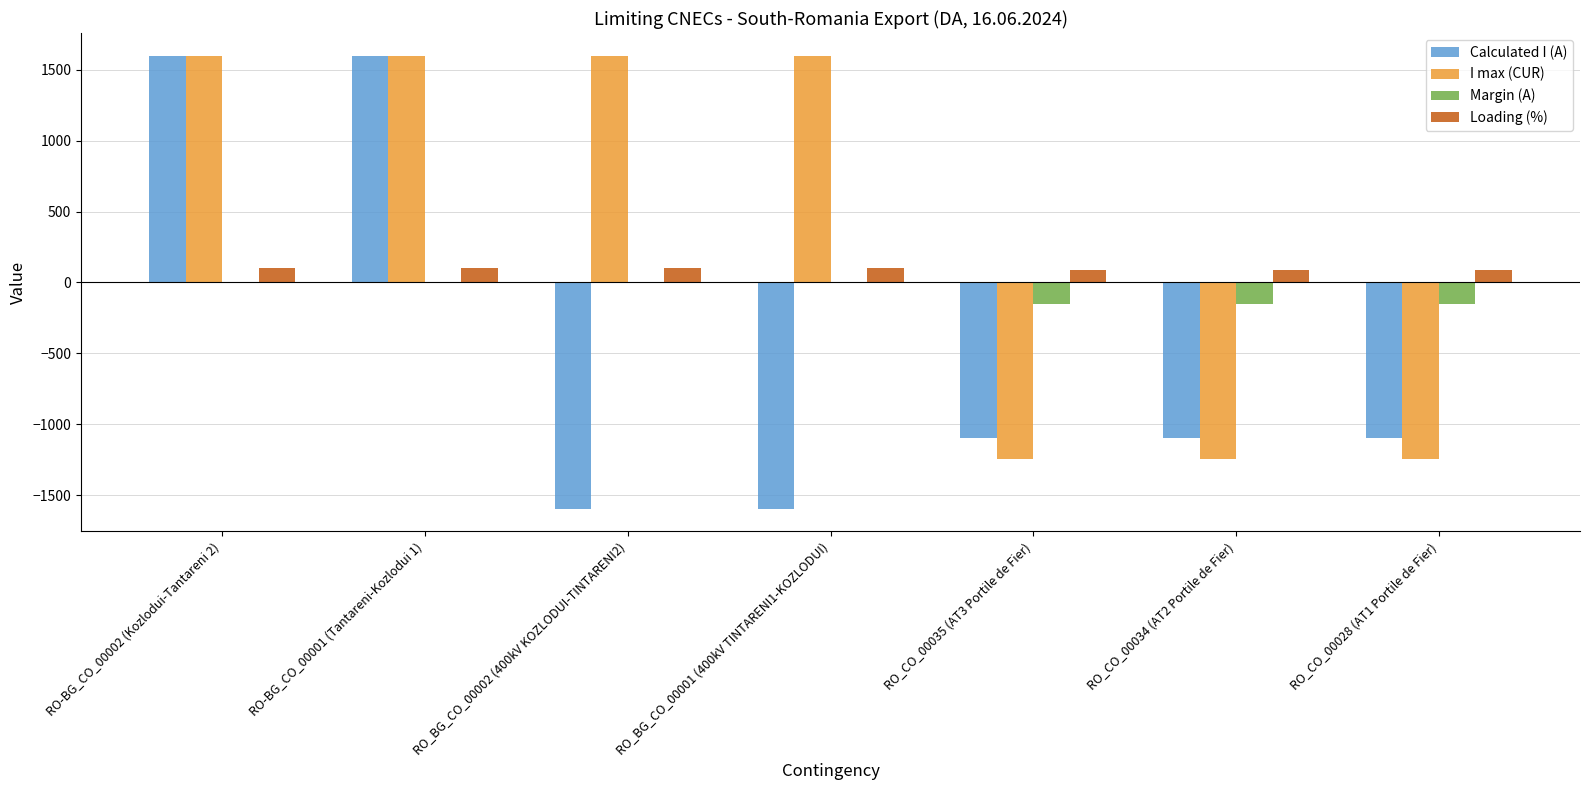

Between RO-BG_CO_00001 (Tantareni-Kozlodui 1) and RO_BG_CO_00001 (400kV TINTARENI1-KOZLODUI), which series saw the biggest shift?

Calculated I (A)